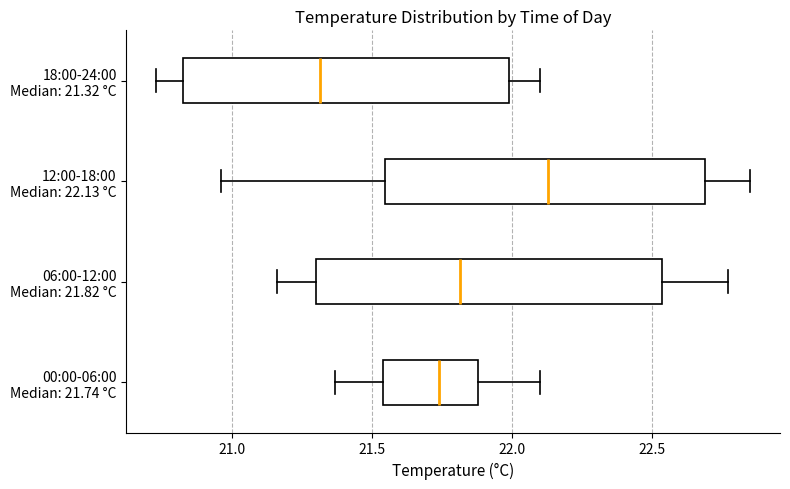

Reading bottom to top, read every box against the x-axis: the position of its median line, the range the box covers, and the ends of its whiskers. The values are not printed on the chart, so give them approximately, as read against the axis.

00:00-06:00 Median: 21.74 °C: median 21.75, box 21.55 to 21.90, whiskers 21.35 to 22.10
06:00-12:00 Median: 21.82 °C: median 21.80, box 21.30 to 22.55, whiskers 21.15 to 22.75
12:00-18:00 Median: 22.13 °C: median 22.15, box 21.55 to 22.70, whiskers 20.95 to 22.85
18:00-24:00 Median: 21.32 °C: median 21.30, box 20.85 to 22.00, whiskers 20.75 to 22.10